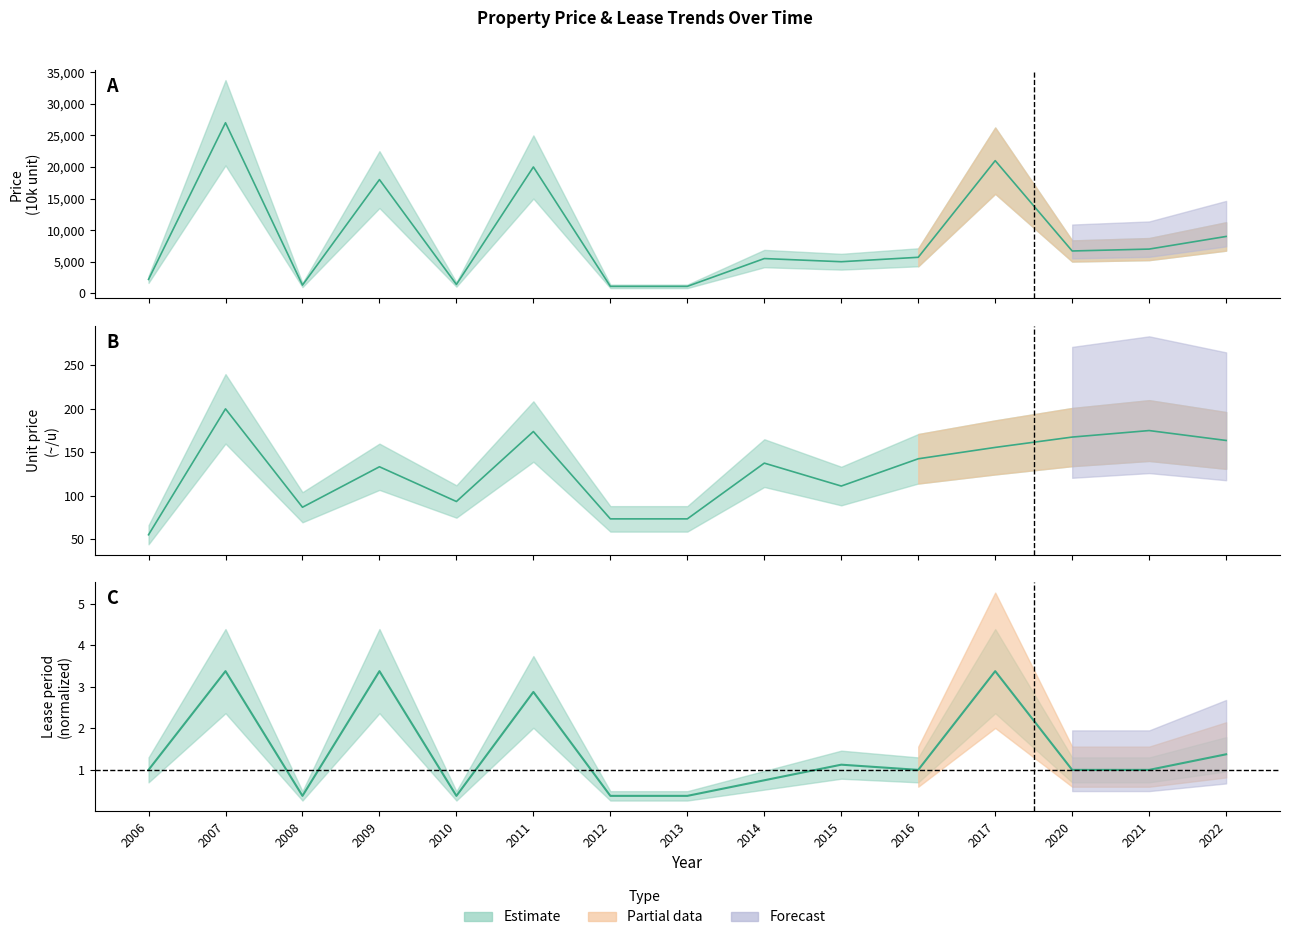

In Price (10k unit), how many points are lower than both neighbors (excluding endpoints)?

4